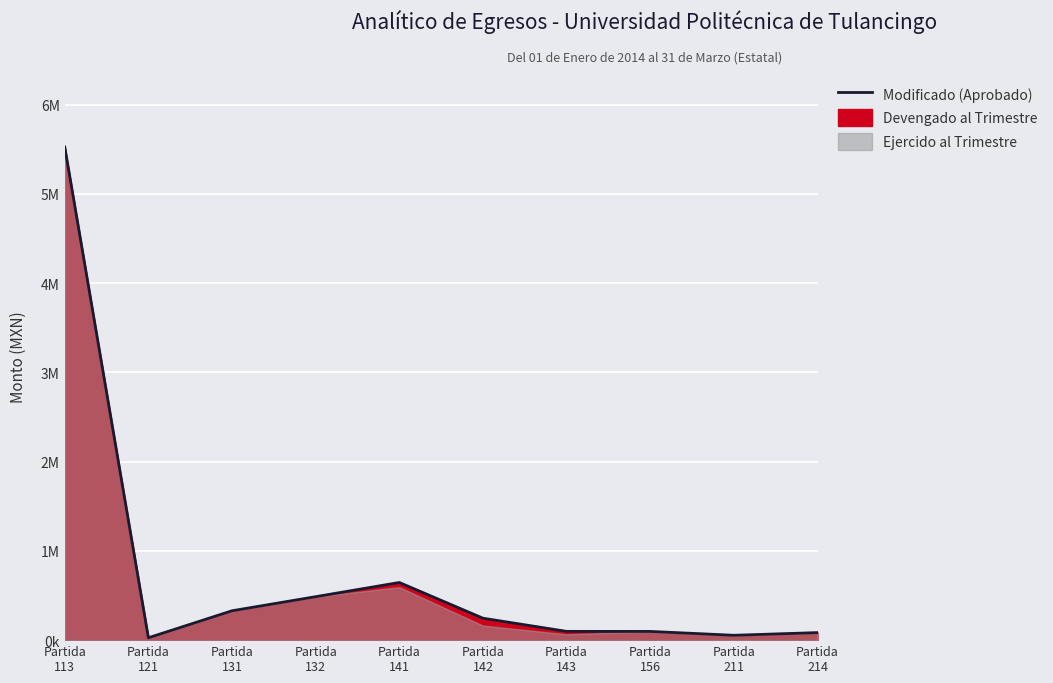

At which category does the chart reach its minimum across all series?

Partida
121